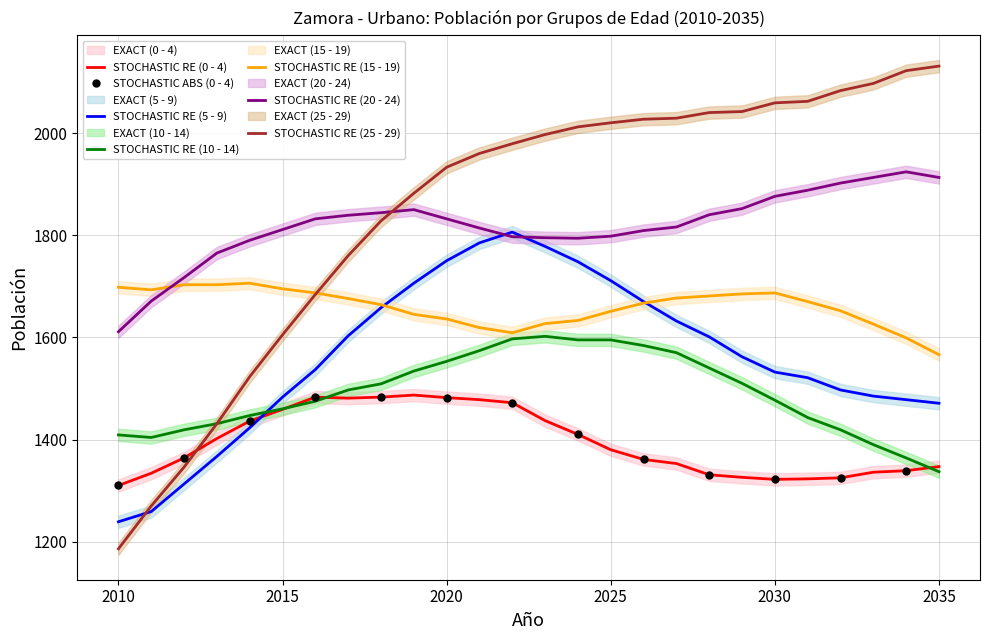

What is the value of the 0 - 4 point at the 25th from the left?

1339